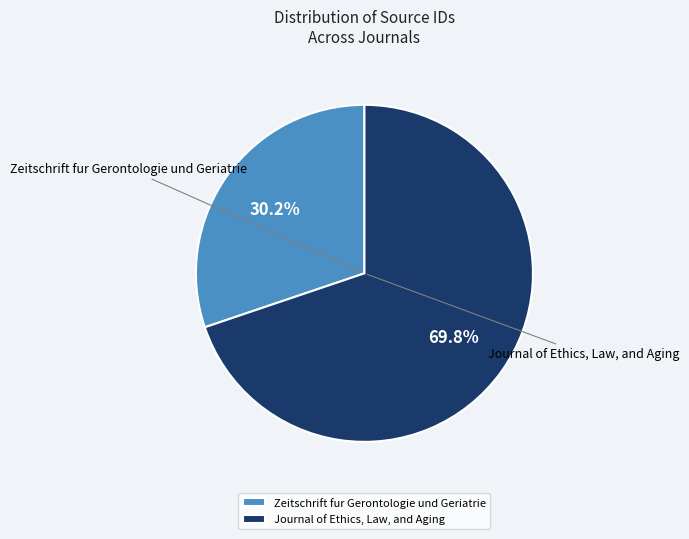

What percentage is the Zeitschrift fur Gerontologie und Geriatrie slice, to the nearest percent?

30%